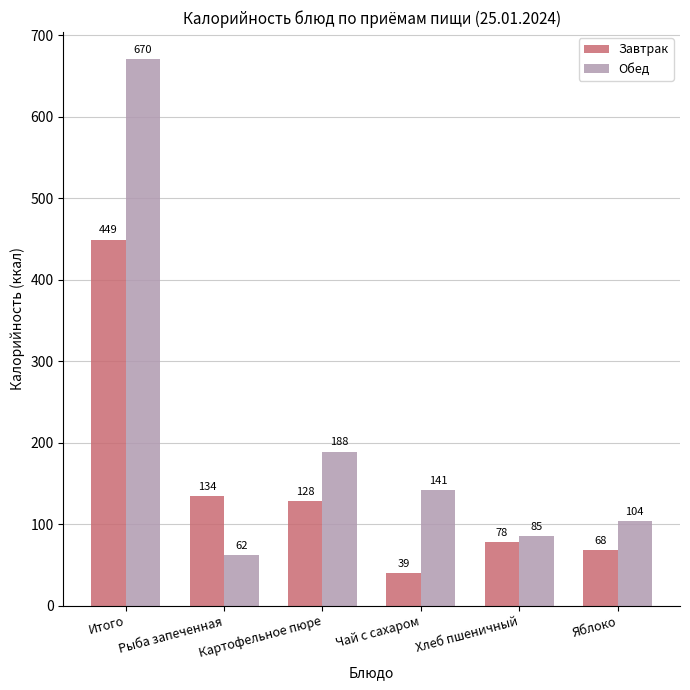

Which series changed the most between Картофельное пюре and Чай с сахаром?

Завтрак